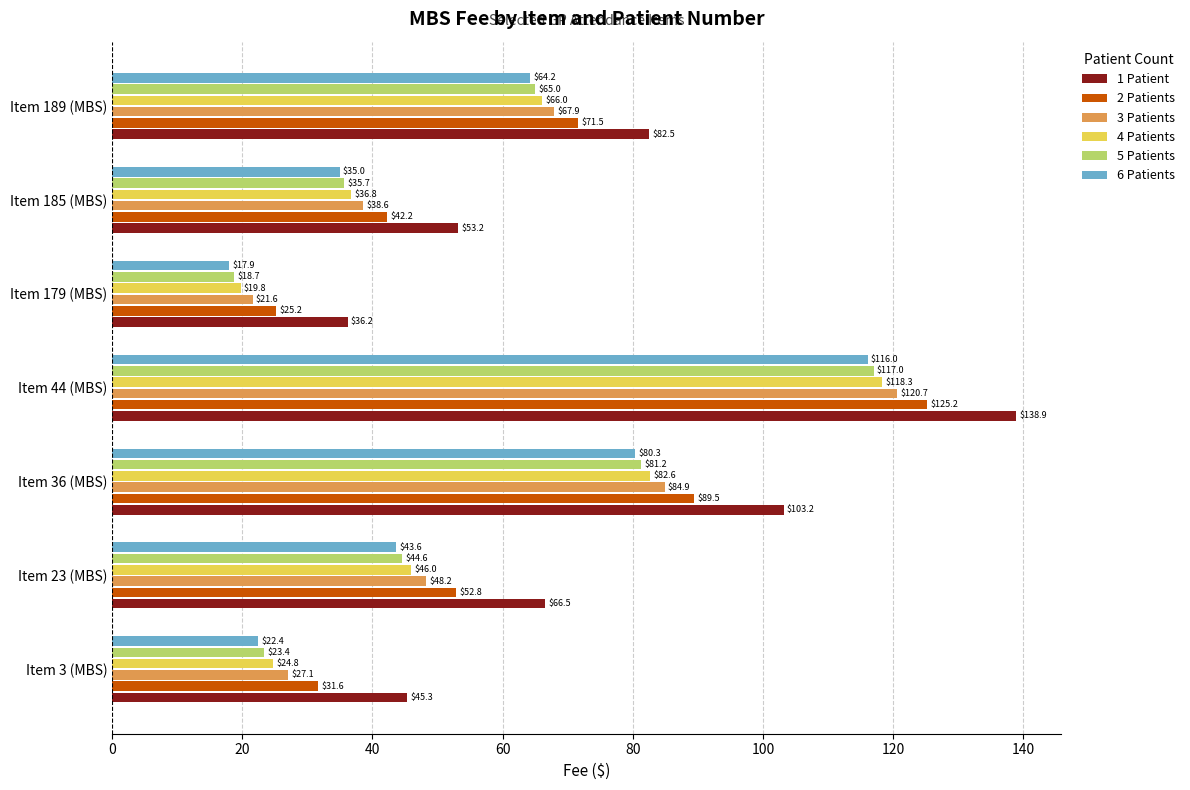

What is the greatest value displayed?

138.9